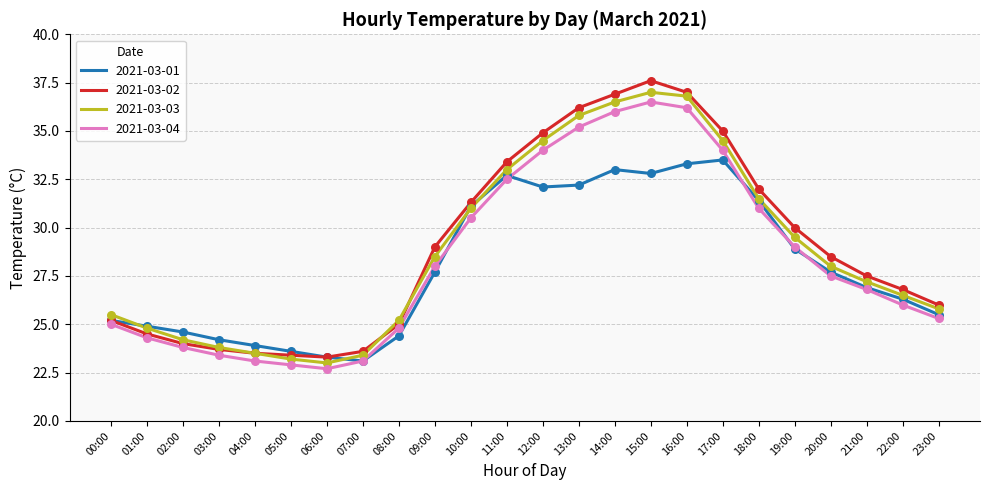

What is the total value across all series at 14:00?

142.4